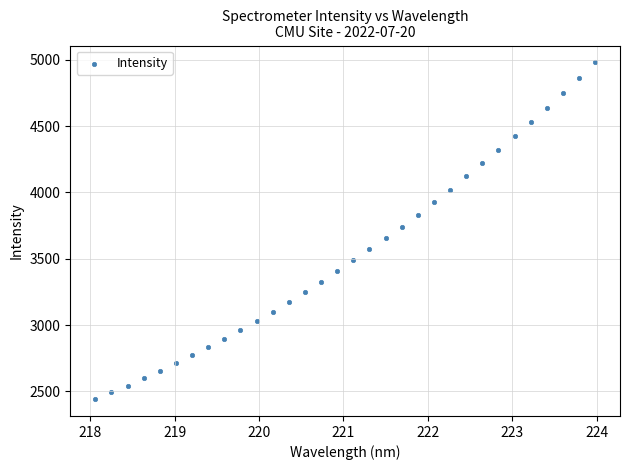

What is the range of X values (max minus min)?

5.9